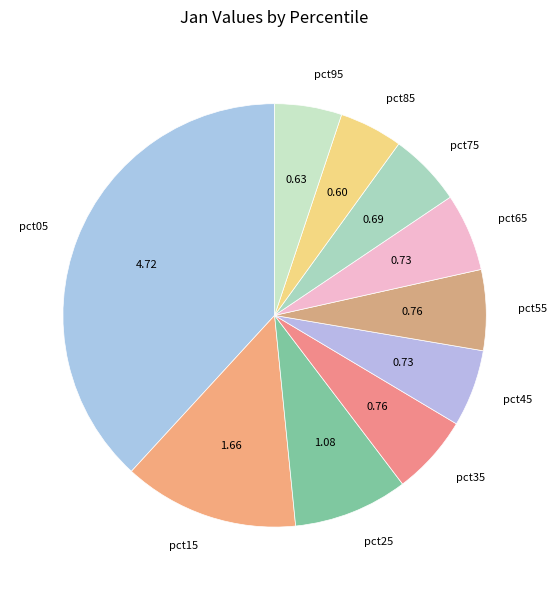

Does pct65 account for over 50% of the chart?

No